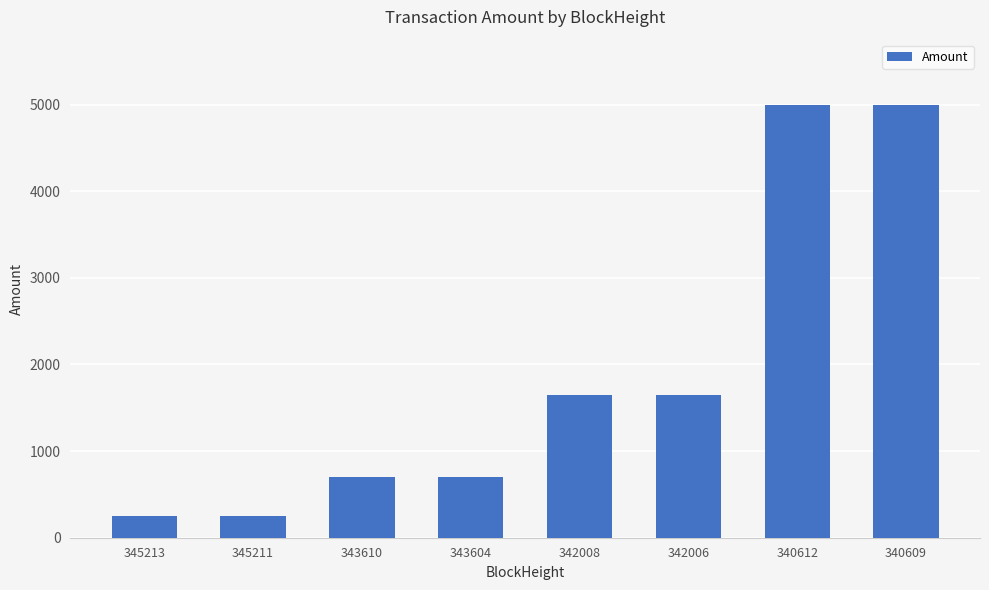

What is the minimum value shown in the chart?

250.0